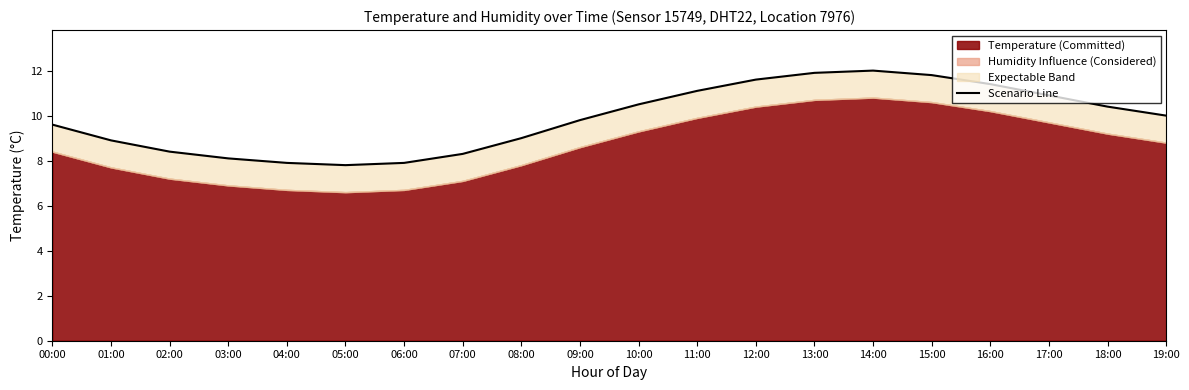

The value at 19:00 is 10.0. True or false?

True